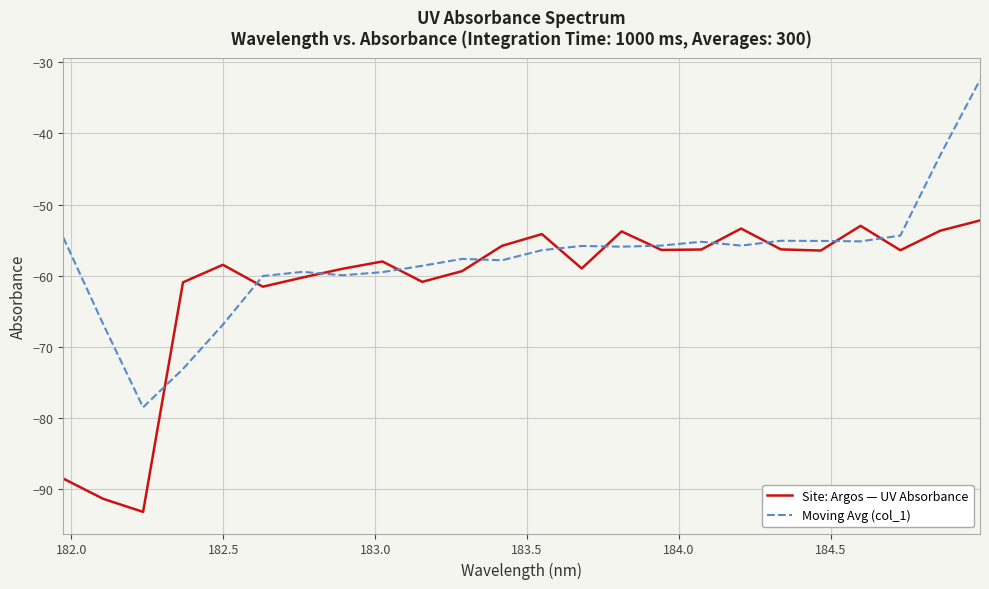

What is the highest value of the Site: Argos — UV Absorbance series?

-52.2